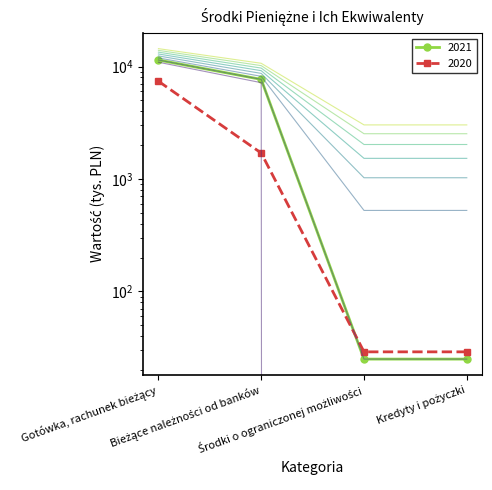

Which has a higher value, Kredyty i pożyczki or Bieżące należności od banków?

Bieżące należności od banków